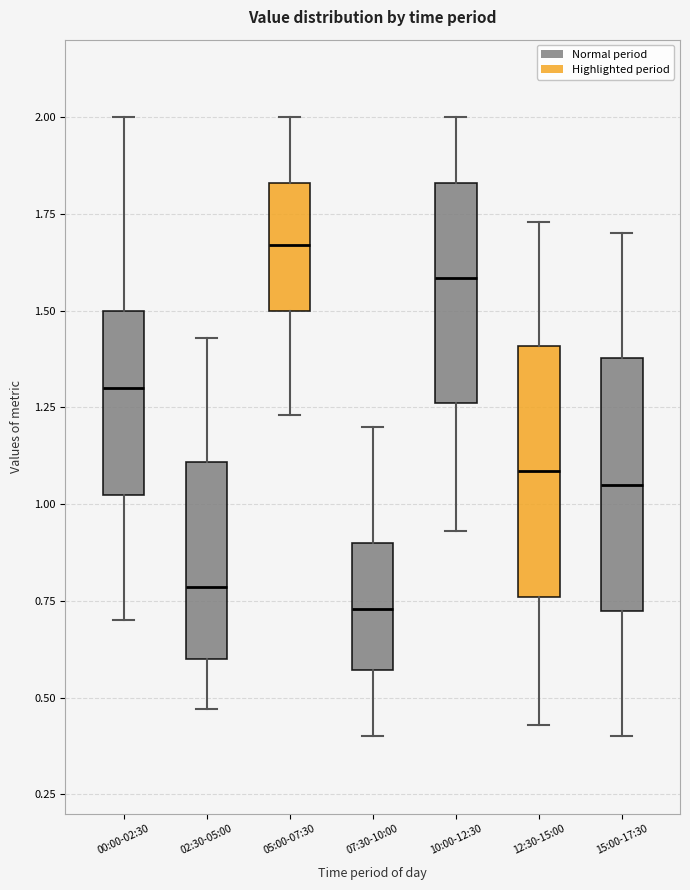

Reading left to right, transcribe this box plot: for each box, give where its median line is, the range the box spans, and where its two whiskers end, as read against the y-axis. The values are not printed on the chart, so give them approximately, as read against the axis.

00:00-02:30: median 1.30, box 1.00 to 1.50, whiskers 0.70 to 2.00
02:30-05:00: median 0.80, box 0.60 to 1.10, whiskers 0.45 to 1.45
05:00-07:30: median 1.65, box 1.50 to 1.85, whiskers 1.25 to 2.00
07:30-10:00: median 0.75, box 0.55 to 0.90, whiskers 0.40 to 1.20
10:00-12:30: median 1.60, box 1.25 to 1.85, whiskers 0.95 to 2.00
12:30-15:00: median 1.10, box 0.75 to 1.40, whiskers 0.45 to 1.75
15:00-17:30: median 1.05, box 0.70 to 1.40, whiskers 0.40 to 1.70